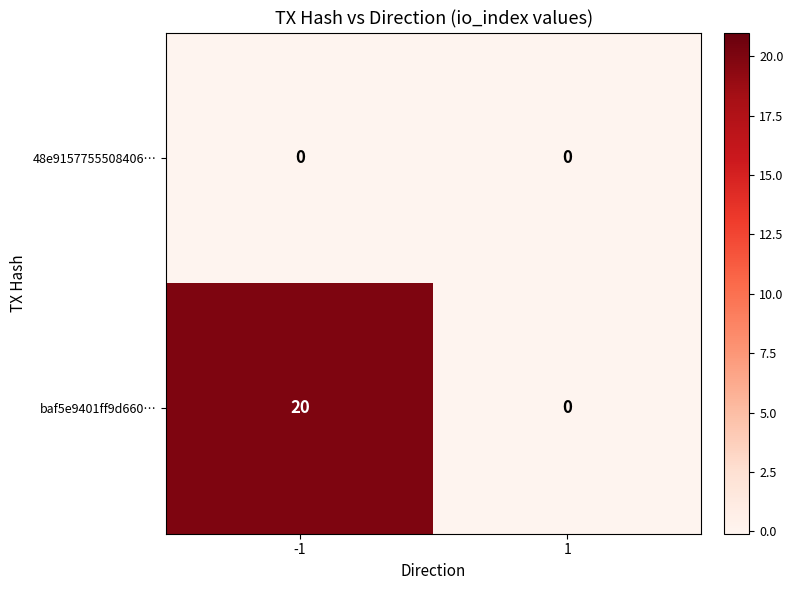

True or false: baf5e9401ff9d660… has a value of 8 at 1.

False